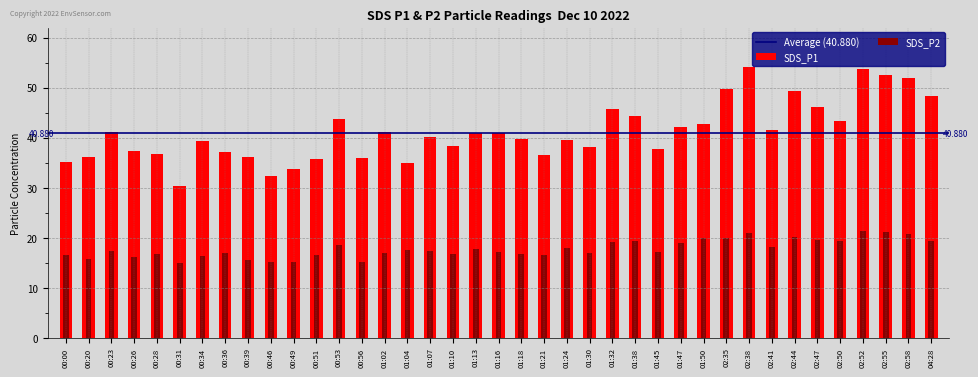

Which category has the highest value across all series?

02:38